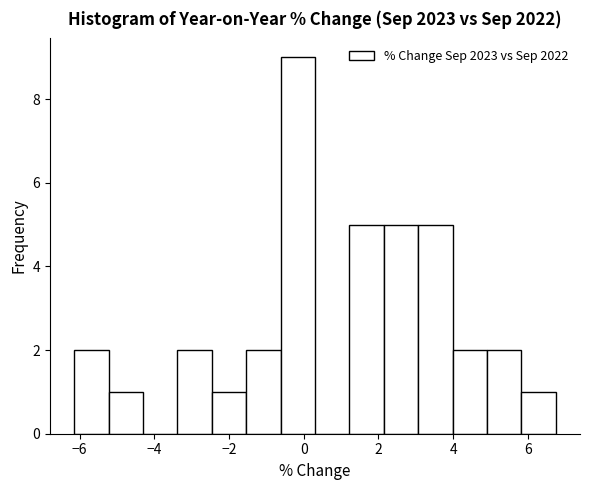

What is the height of the bar covering 5.0 to 5.8 on the x-axis? Neither the bar edges nor the heights are printed on the chart, so give them approximately, as read against the axes.

2